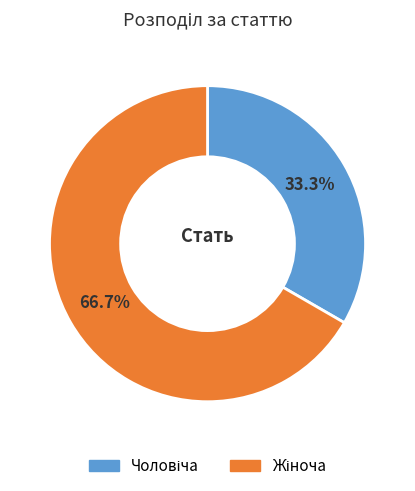

Is there a majority slice in this chart?

Yes